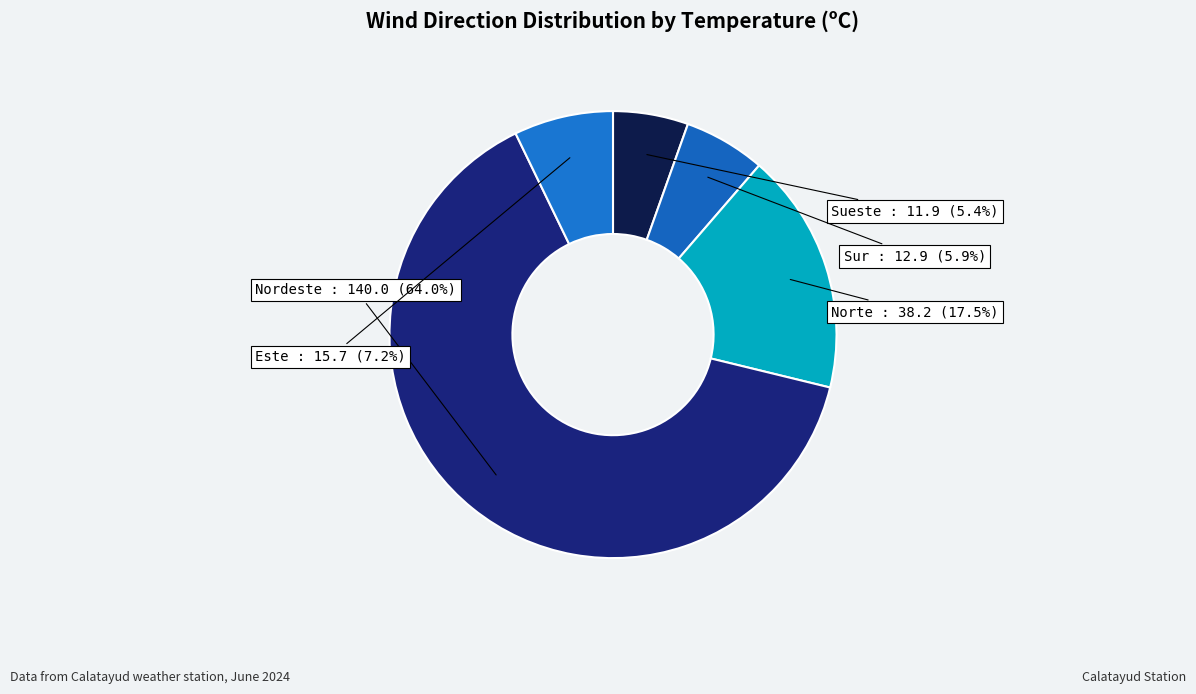

To the nearest percent, what is the average slice percentage?

20%